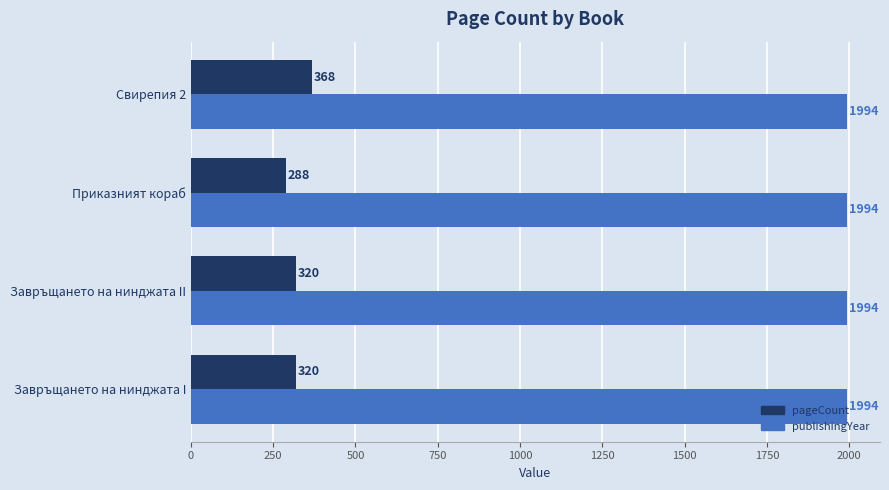

Which series has the largest total across all categories?

publishingYear